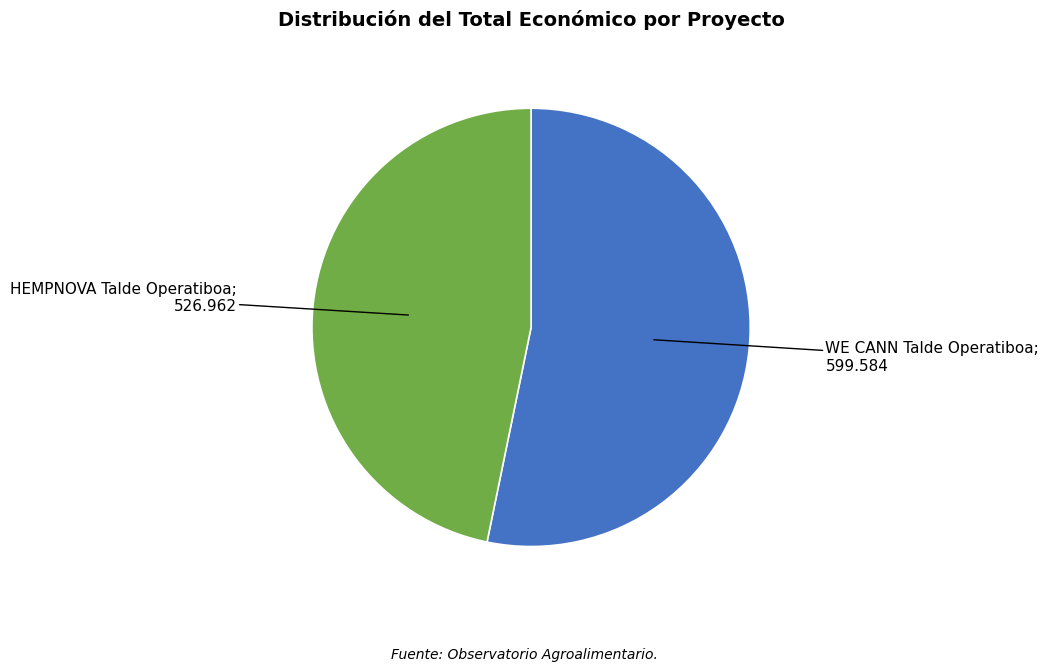

Is there a majority slice in this chart?

Yes